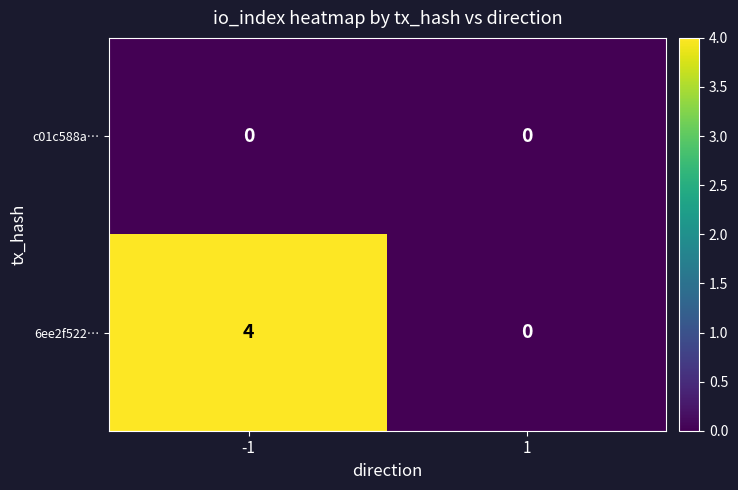

At which category is the sum across all series the highest?

-1